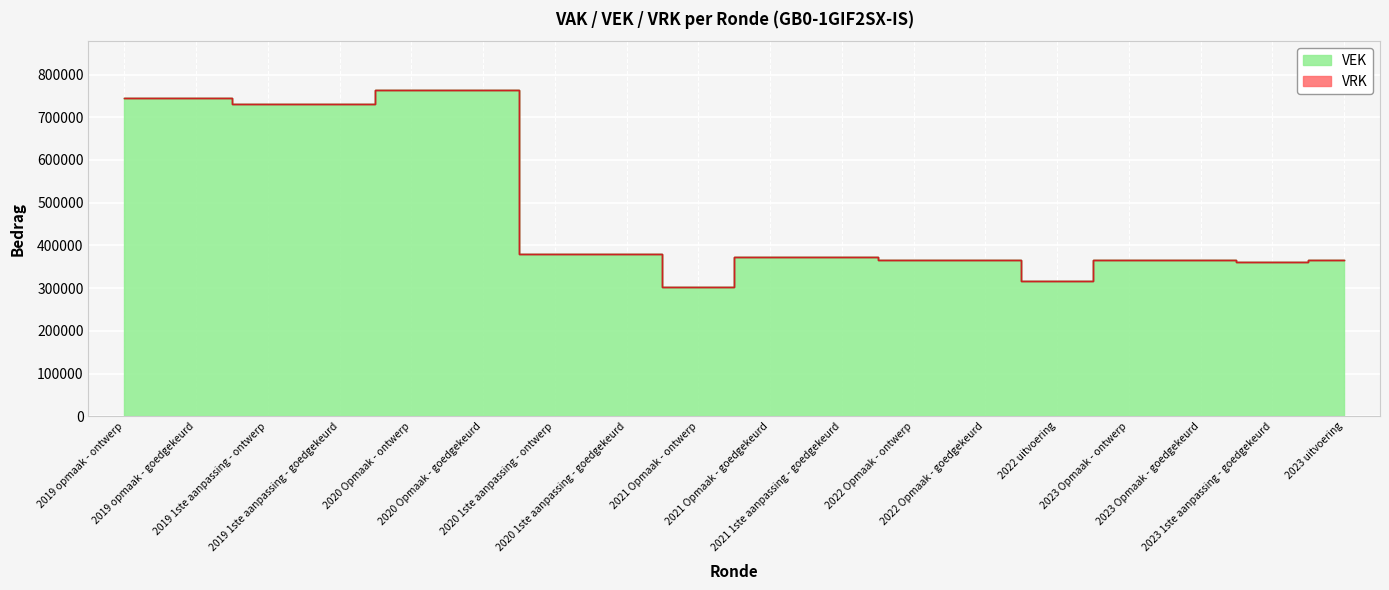

Which label corresponds to the largest value in the chart?

2020 Opmaak - ontwerp